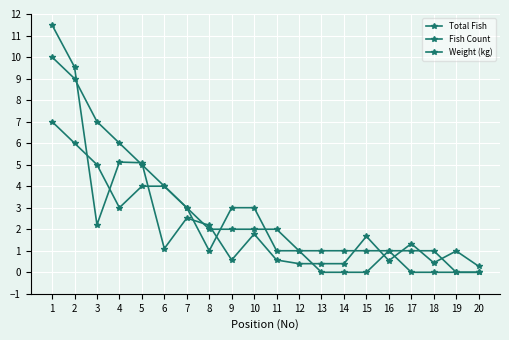

How many Fish Count values are between 0 and 4?

17